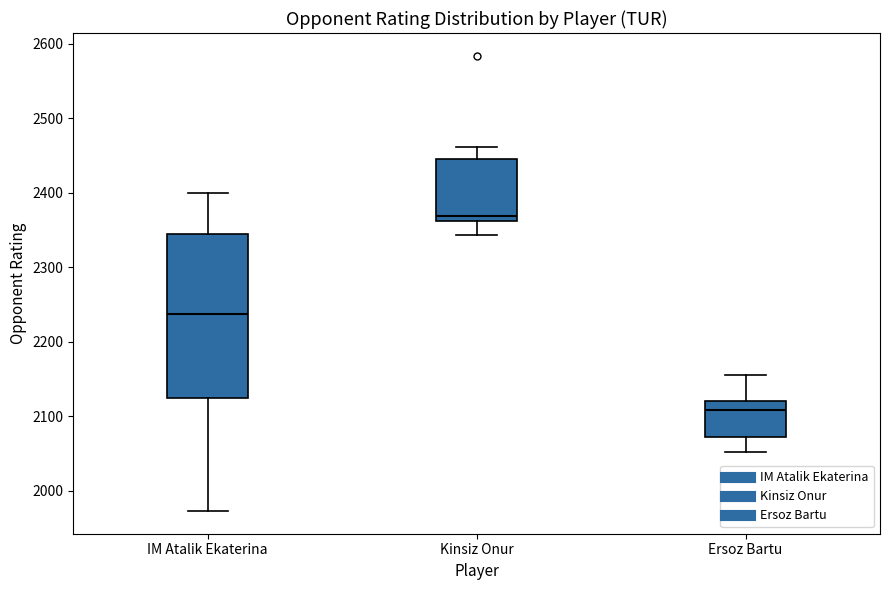

Which box's median line is the lowest?

Ersoz Bartu